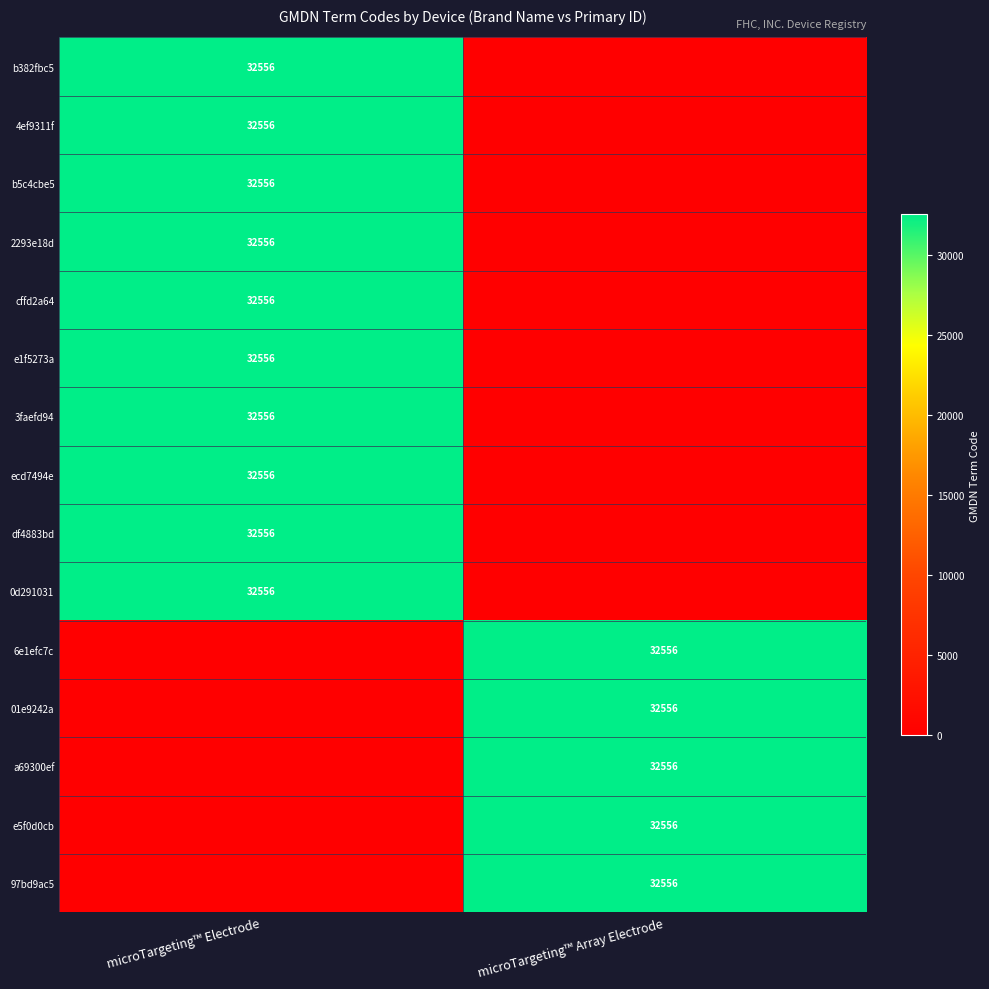

Which category has the highest value across all series?

microTargeting™ Electrode